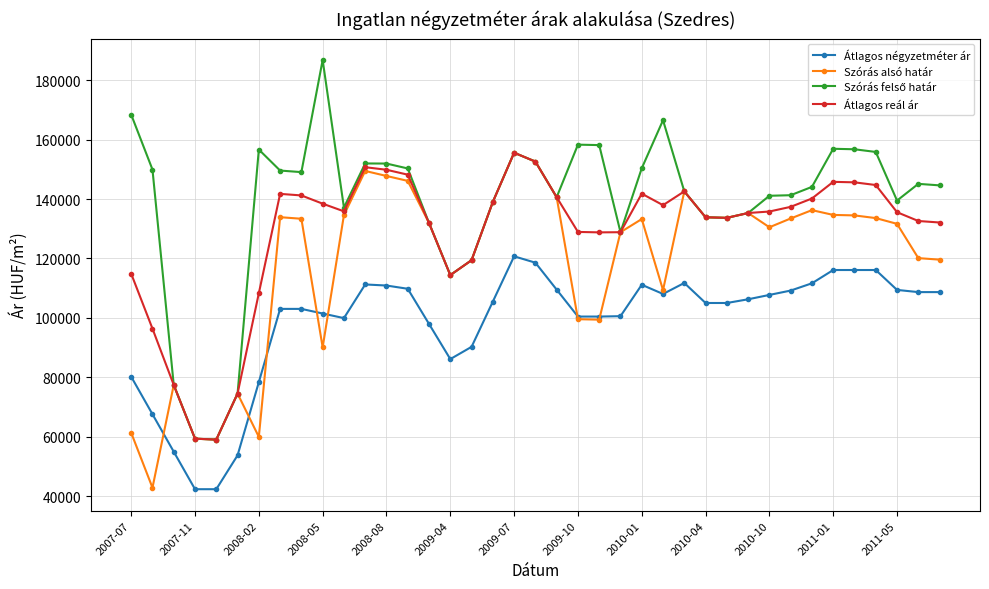

True or false: Szórás alsó határ has more than 0 points higher than both neighbors.

True